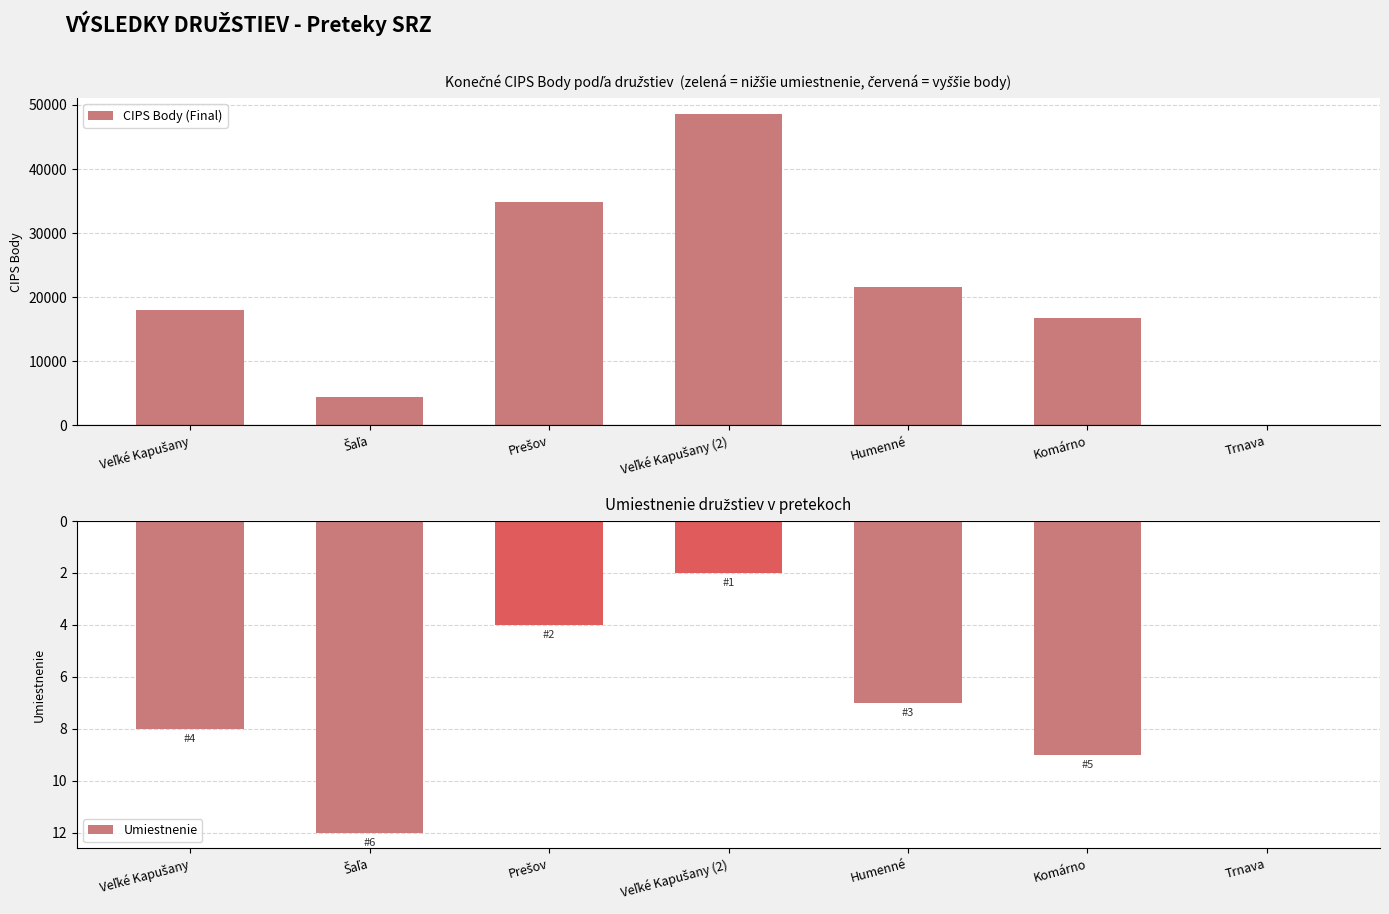

At which category does the chart reach its minimum across all series?

Trnava